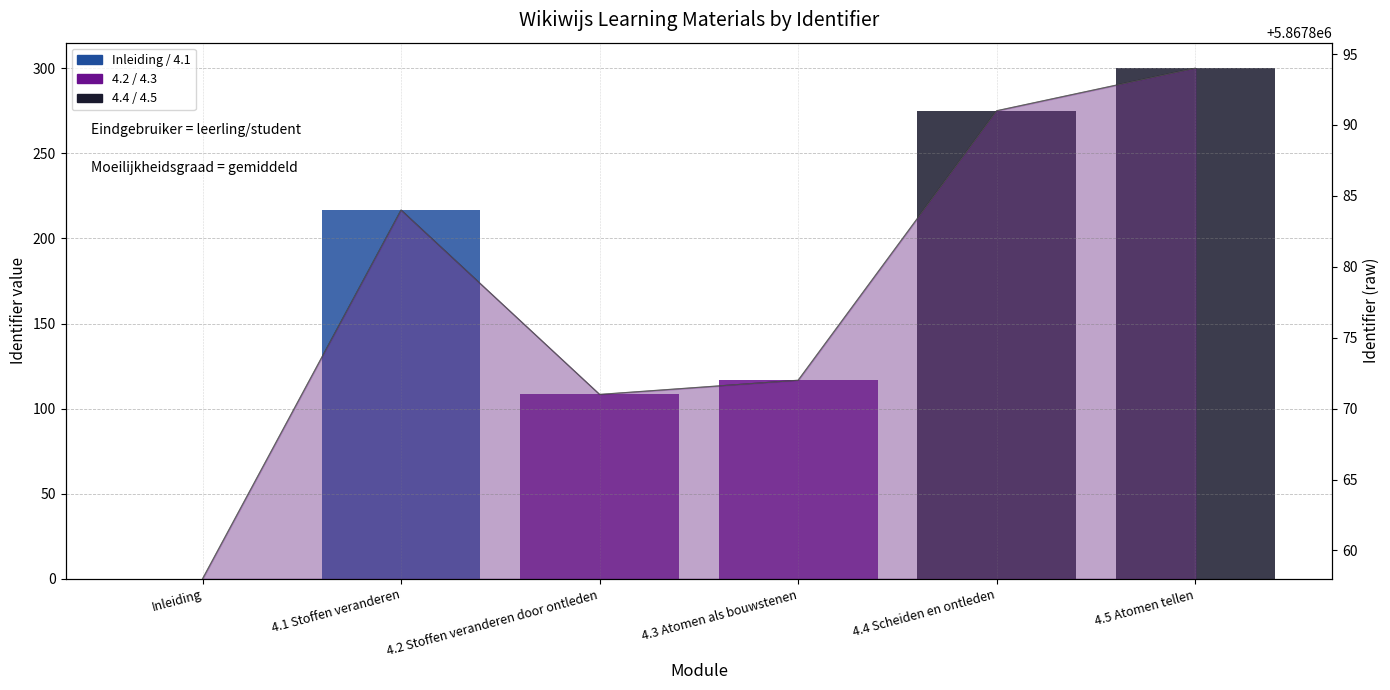

Reading right to left, transcribe all the data shown in this chart.

4.5 Atomen tellen=300.0	4.4 Scheiden en ontleden=275.0	4.3 Atomen als bouwstenen=116.7	4.2 Stoffen veranderen door ontleden=108.3	4.1 Stoffen veranderen=216.7	Inleiding=0.0